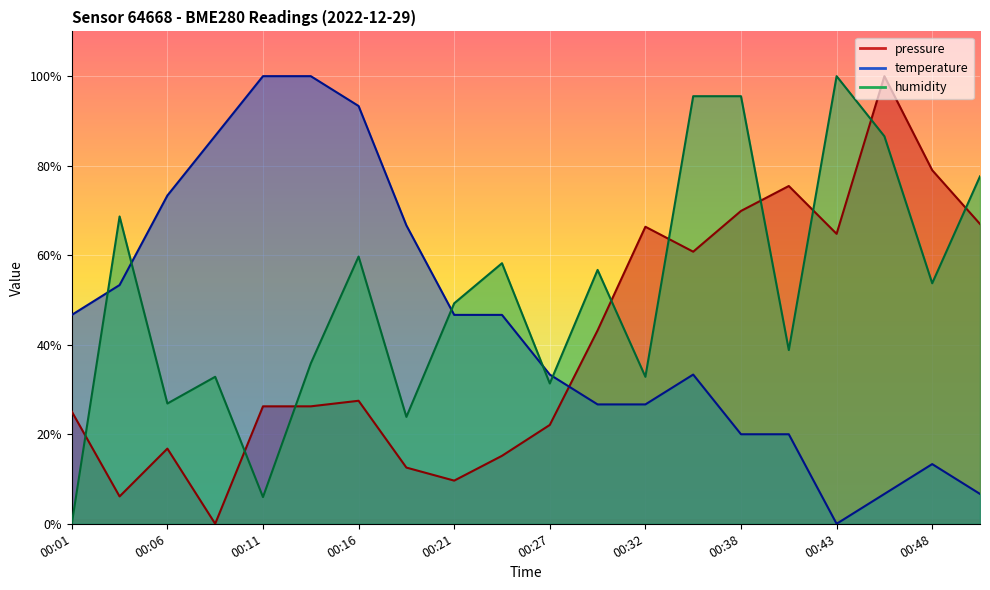

At which label does temperature first exceed 46?

00:01